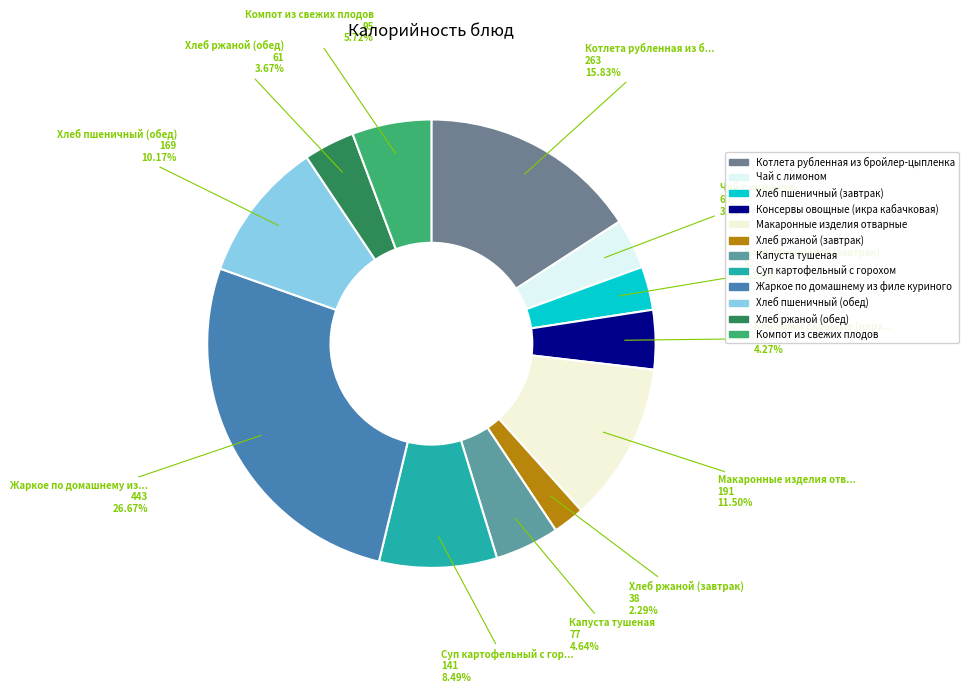

What is the total percentage of Жаркое по домашнему из филе куриного and Капуста тушеная?

31.3%